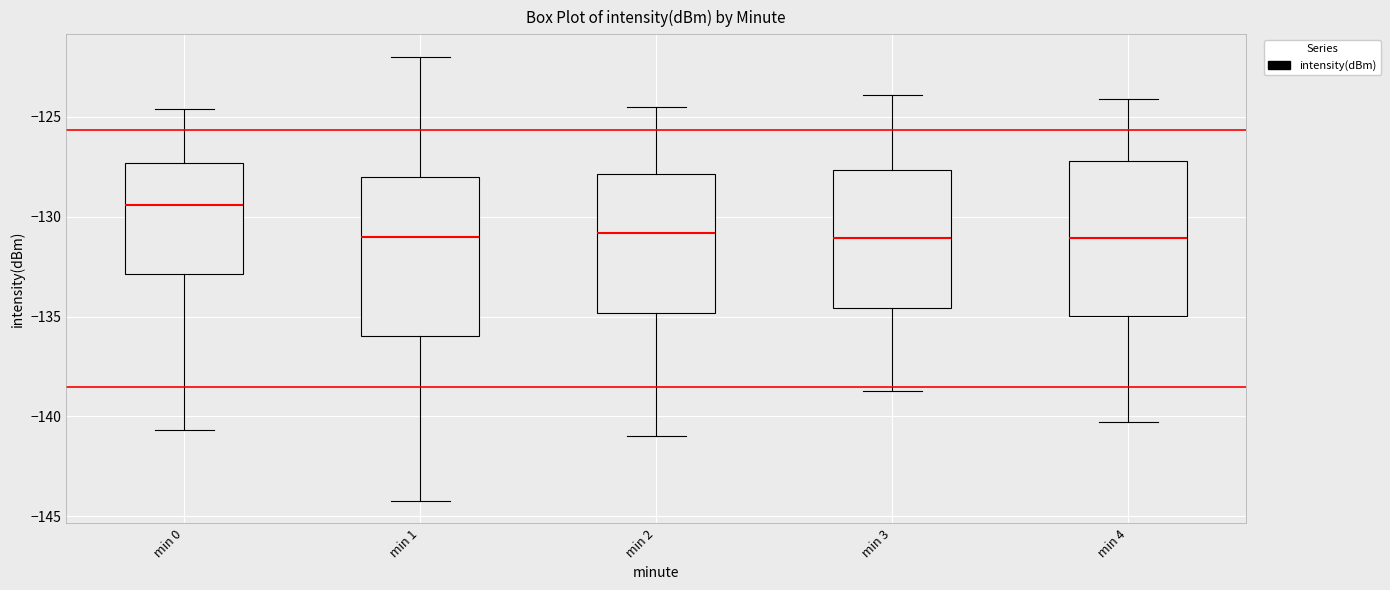

Where does the median line of the box for min 0 sit on the y-axis? The values are not printed on the chart, so give them approximately, as read against the axis.

-129.5